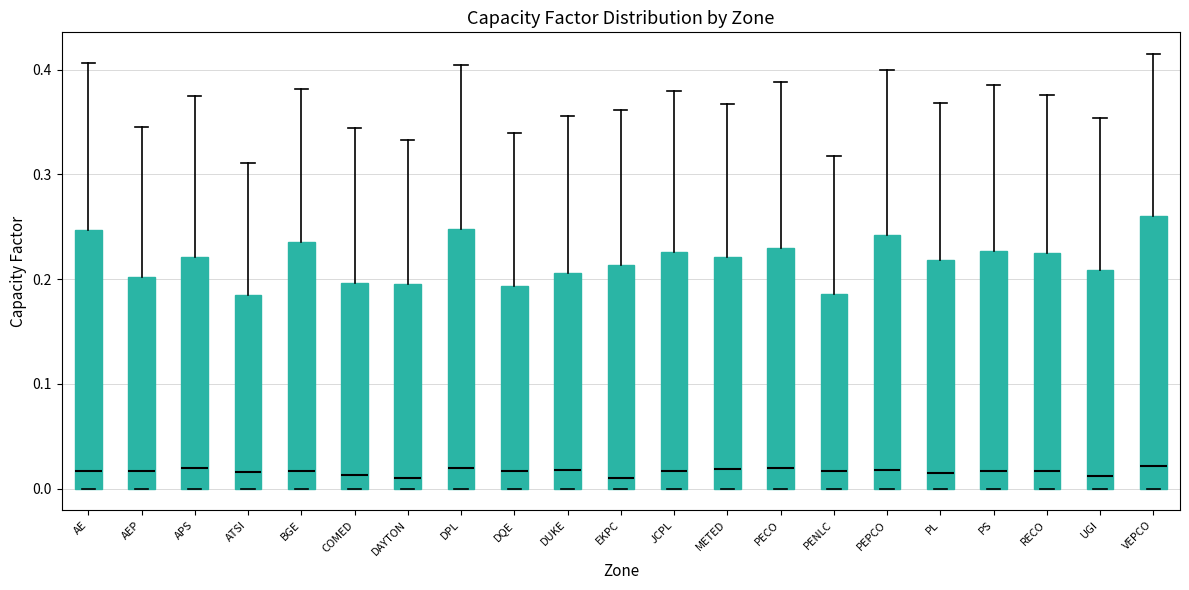

Reading left to right, transcribe this box plot: for each box, give where its median line is, the range the box spans, and where its two whiskers end, as read against the y-axis. The values are not printed on the chart, so give them approximately, as read against the axis.

AE: median 0.02, box 0.00 to 0.25, whiskers 0.00 to 0.41
AEP: median 0.02, box 0.00 to 0.20, whiskers 0.00 to 0.35
APS: median 0.02, box 0.00 to 0.22, whiskers 0.00 to 0.38
ATSI: median 0.02, box 0.00 to 0.18, whiskers 0.00 to 0.31
BGE: median 0.02, box 0.00 to 0.24, whiskers 0.00 to 0.38
COMED: median 0.01, box 0.00 to 0.20, whiskers 0.00 to 0.34
DAYTON: median 0.01, box 0.00 to 0.20, whiskers 0.00 to 0.33
DPL: median 0.02, box 0.00 to 0.25, whiskers 0.00 to 0.40
DQE: median 0.02, box 0.00 to 0.19, whiskers 0.00 to 0.34
DUKE: median 0.02, box 0.00 to 0.21, whiskers 0.00 to 0.36
EKPC: median 0.01, box 0.00 to 0.21, whiskers 0.00 to 0.36
JCPL: median 0.02, box 0.00 to 0.23, whiskers 0.00 to 0.38
METED: median 0.02, box 0.00 to 0.22, whiskers 0.00 to 0.37
PECO: median 0.02, box 0.00 to 0.23, whiskers 0.00 to 0.39
PENLC: median 0.02, box 0.00 to 0.19, whiskers 0.00 to 0.32
PEPCO: median 0.02, box 0.00 to 0.24, whiskers 0.00 to 0.40
PL: median 0.01, box 0.00 to 0.22, whiskers 0.00 to 0.37
PS: median 0.02, box 0.00 to 0.23, whiskers 0.00 to 0.39
RECO: median 0.02, box 0.00 to 0.22, whiskers 0.00 to 0.38
UGI: median 0.01, box 0.00 to 0.21, whiskers 0.00 to 0.35
VEPCO: median 0.02, box 0.00 to 0.26, whiskers 0.00 to 0.41